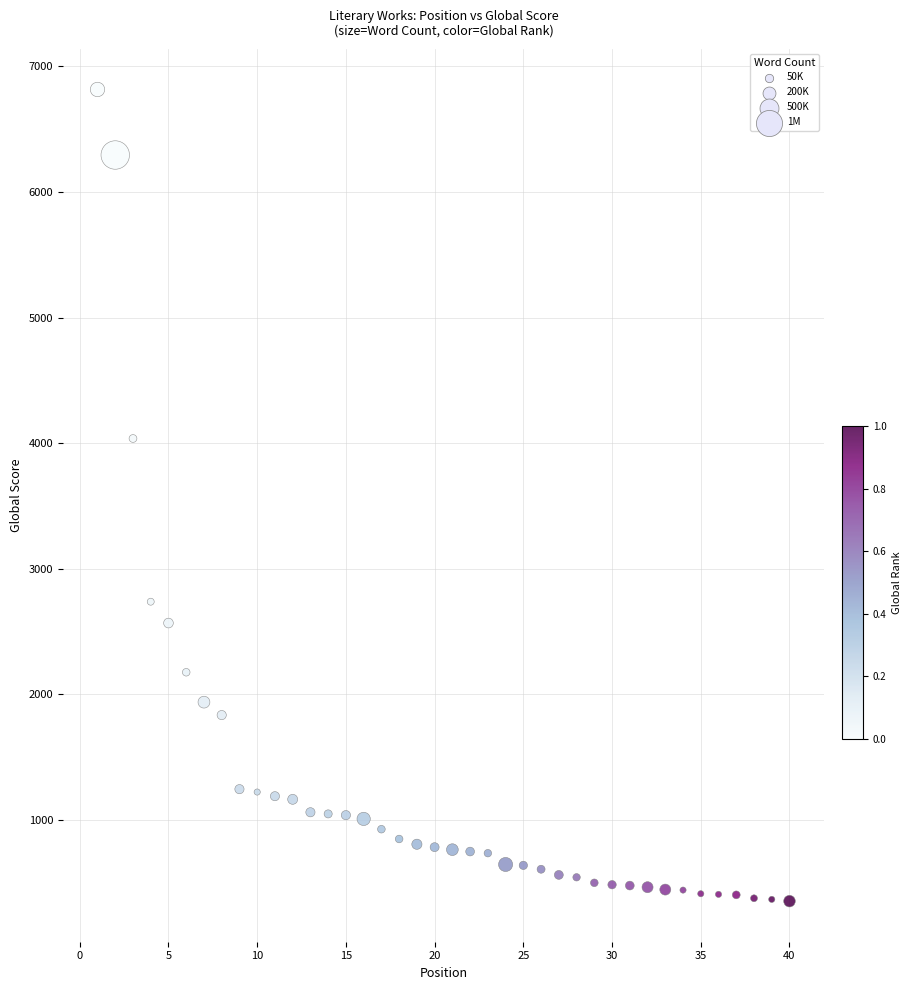

What Y value in the scatter plot is closest to 3584?

4037